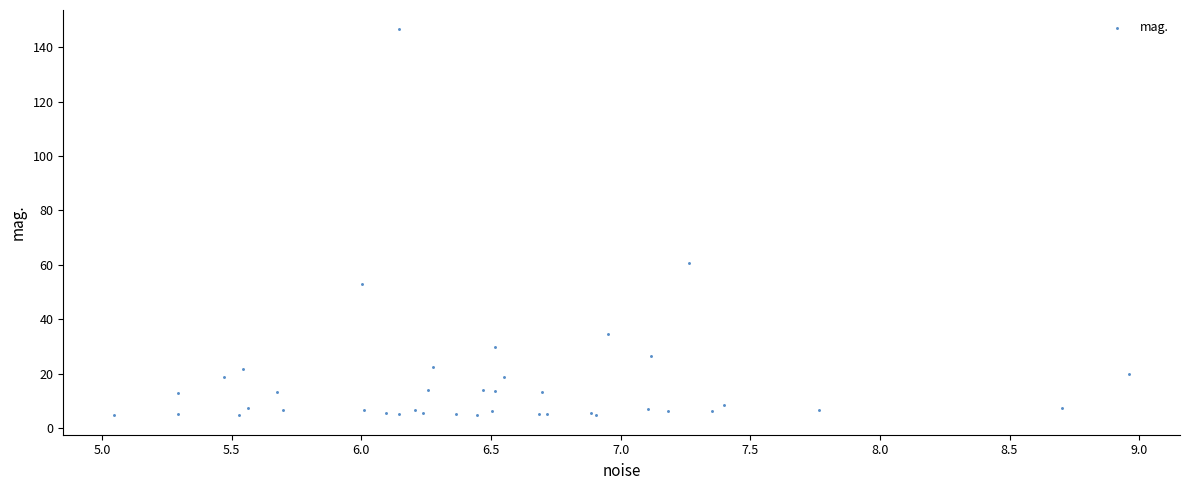

What Y value in the scatter plot is closest to 75?

60.8